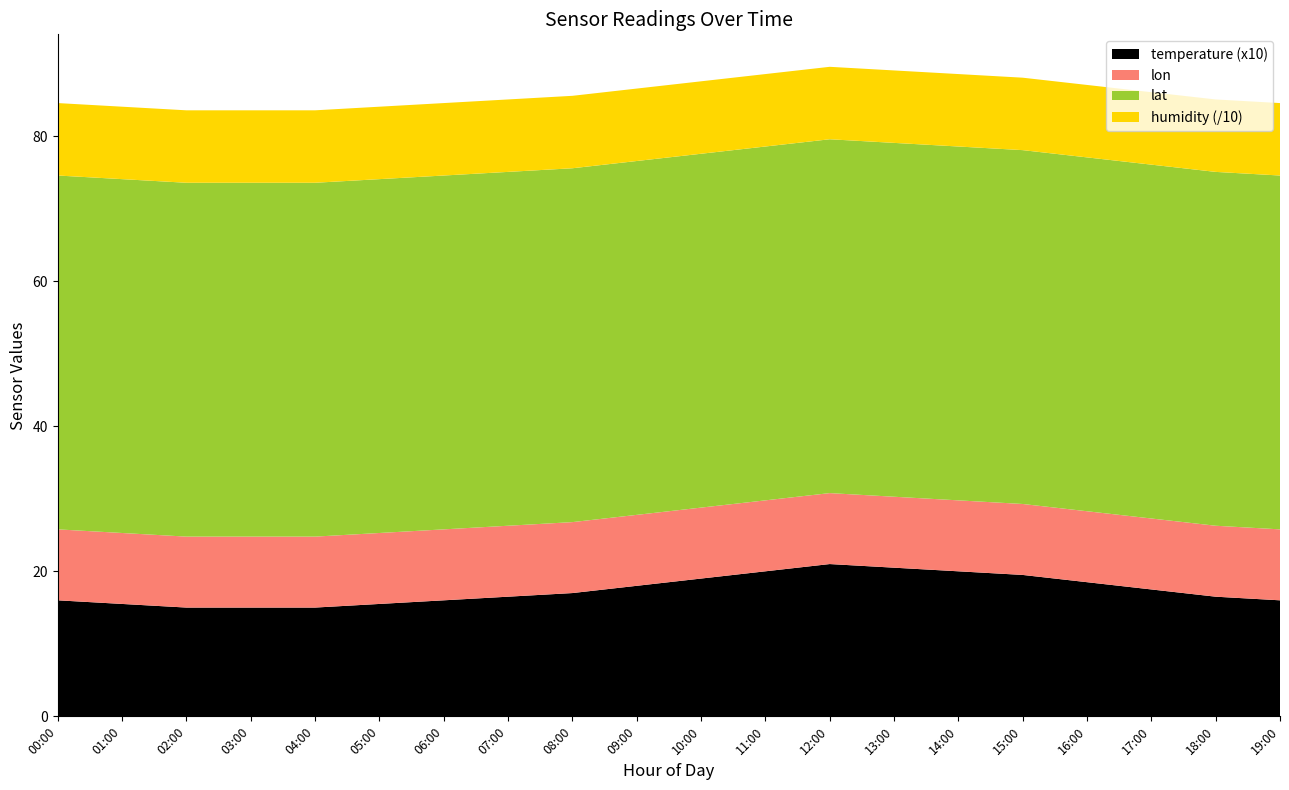

Reading left to right, extract all data points from this chart.

temperature: 00:00=1.6	01:00=1.6	02:00=1.5	03:00=1.5	04:00=1.5	05:00=1.6	06:00=1.6	07:00=1.6	08:00=1.7	09:00=1.8	10:00=1.9	11:00=2.0	12:00=2.1	13:00=2.0	14:00=2.0	15:00=1.9	16:00=1.9	17:00=1.8	18:00=1.6	19:00=1.6
humidity: 00:00=99.9	01:00=99.9	02:00=99.9	03:00=99.9	04:00=99.9	05:00=99.9	06:00=99.9	07:00=99.9	08:00=99.9	09:00=99.9	10:00=99.9	11:00=99.9	12:00=99.9	13:00=99.9	14:00=99.9	15:00=99.9	16:00=99.9	17:00=99.9	18:00=99.9	19:00=99.9
lat: 00:00=48.8	01:00=48.8	02:00=48.8	03:00=48.8	04:00=48.8	05:00=48.8	06:00=48.8	07:00=48.8	08:00=48.8	09:00=48.8	10:00=48.8	11:00=48.8	12:00=48.8	13:00=48.8	14:00=48.8	15:00=48.8	16:00=48.8	17:00=48.8	18:00=48.8	19:00=48.8
lon: 00:00=9.8	01:00=9.8	02:00=9.8	03:00=9.8	04:00=9.8	05:00=9.8	06:00=9.8	07:00=9.8	08:00=9.8	09:00=9.8	10:00=9.8	11:00=9.8	12:00=9.8	13:00=9.8	14:00=9.8	15:00=9.8	16:00=9.8	17:00=9.8	18:00=9.8	19:00=9.8